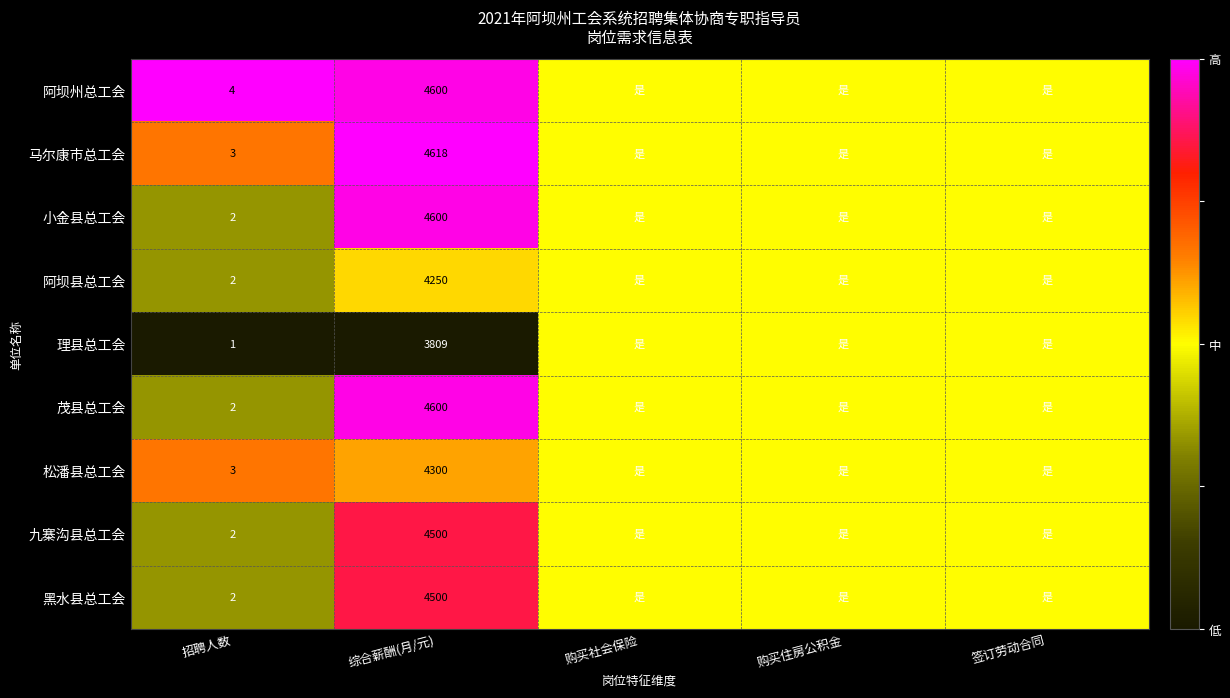

True or false: 黑水县总工会 has a value of 3.4 at 招聘人数.

False